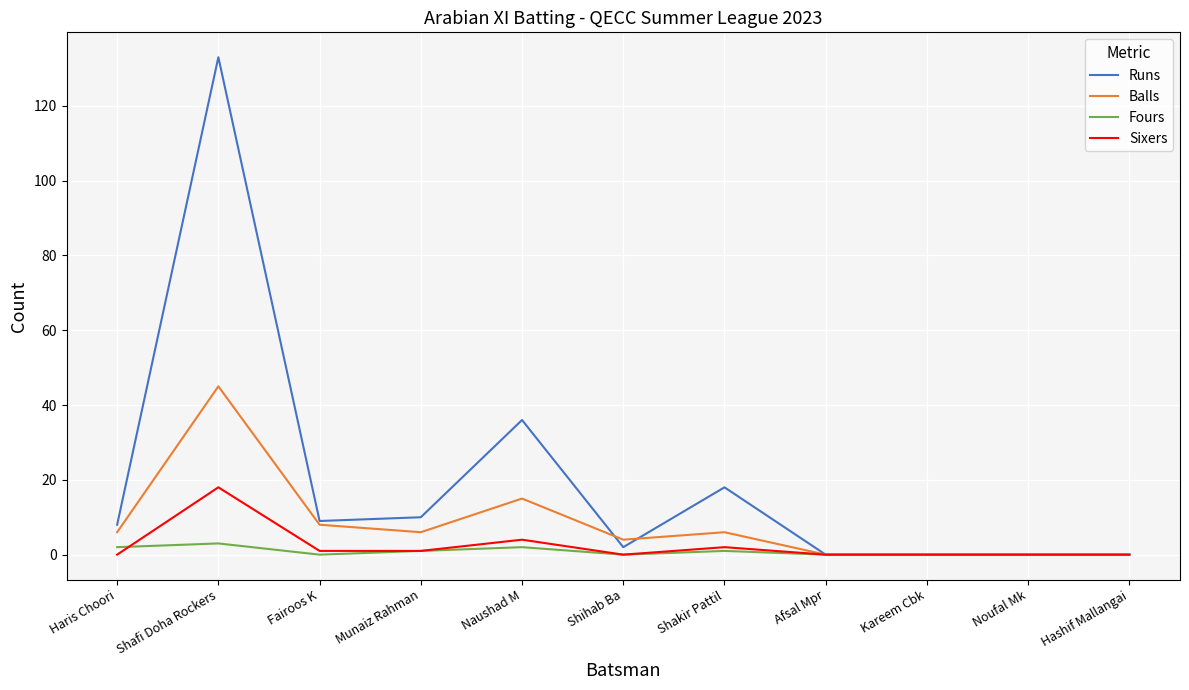

True or false: Runs has a value of 198 at Shafi Doha Rockers.

False